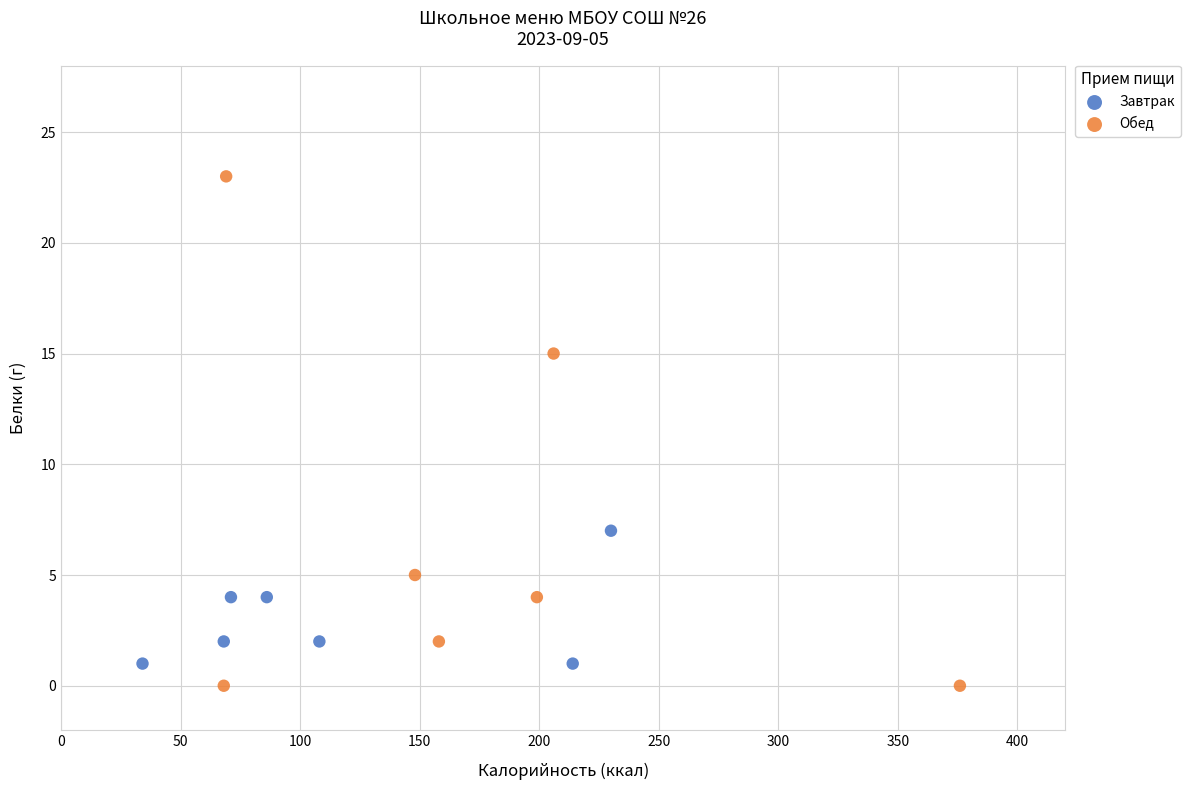

Which series reaches the maximum Y coordinate?

Обед